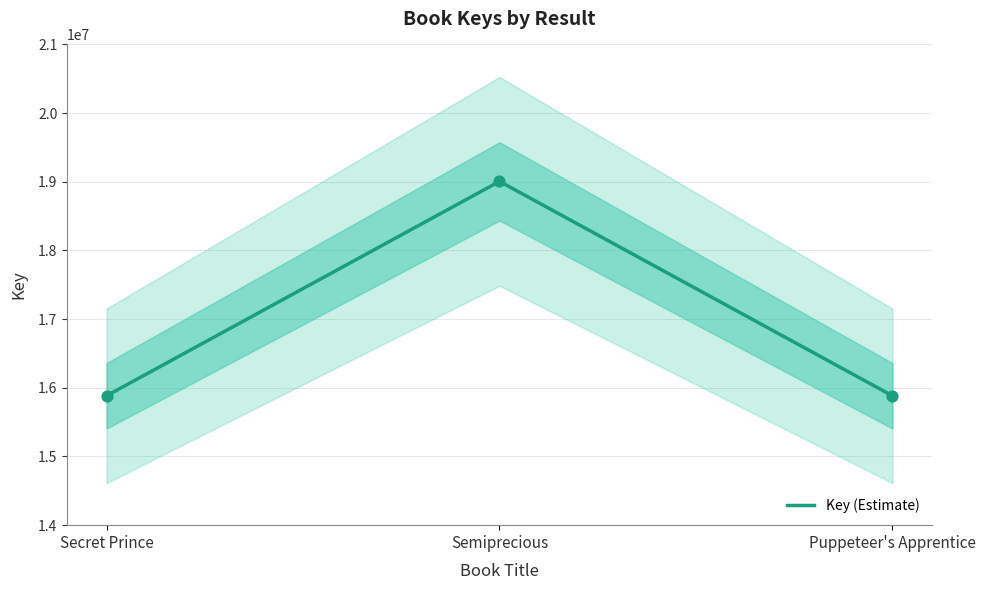

What is the change in value from Semiprecious to Puppeteer's Apprentice?

-3122507